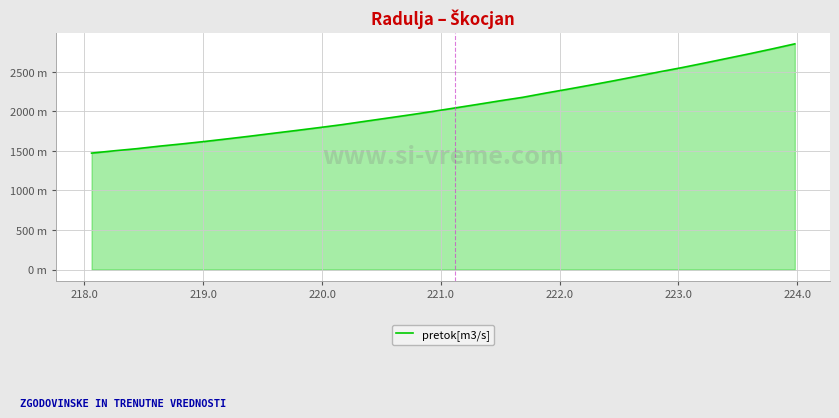

What is the value of the 8th point from the left?

1688.2